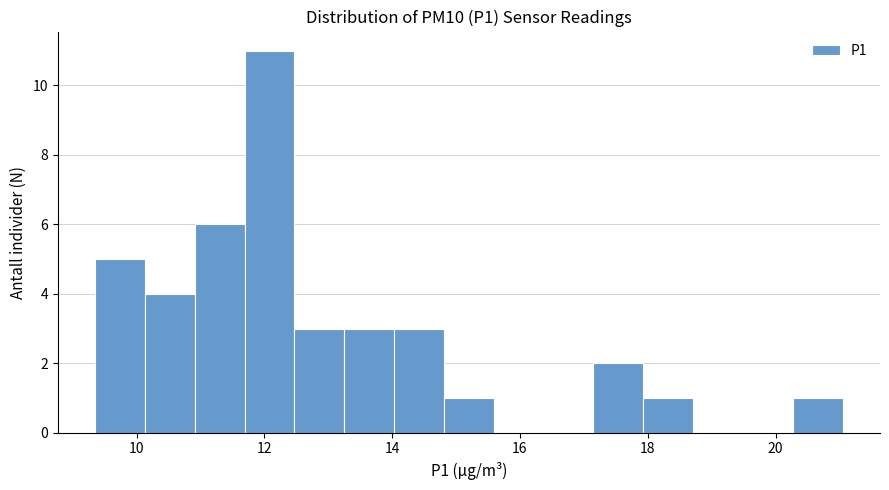

Around what value on the x-axis is the tallest bar? Give the approximate position of its centre, as read against the axis.

12.0